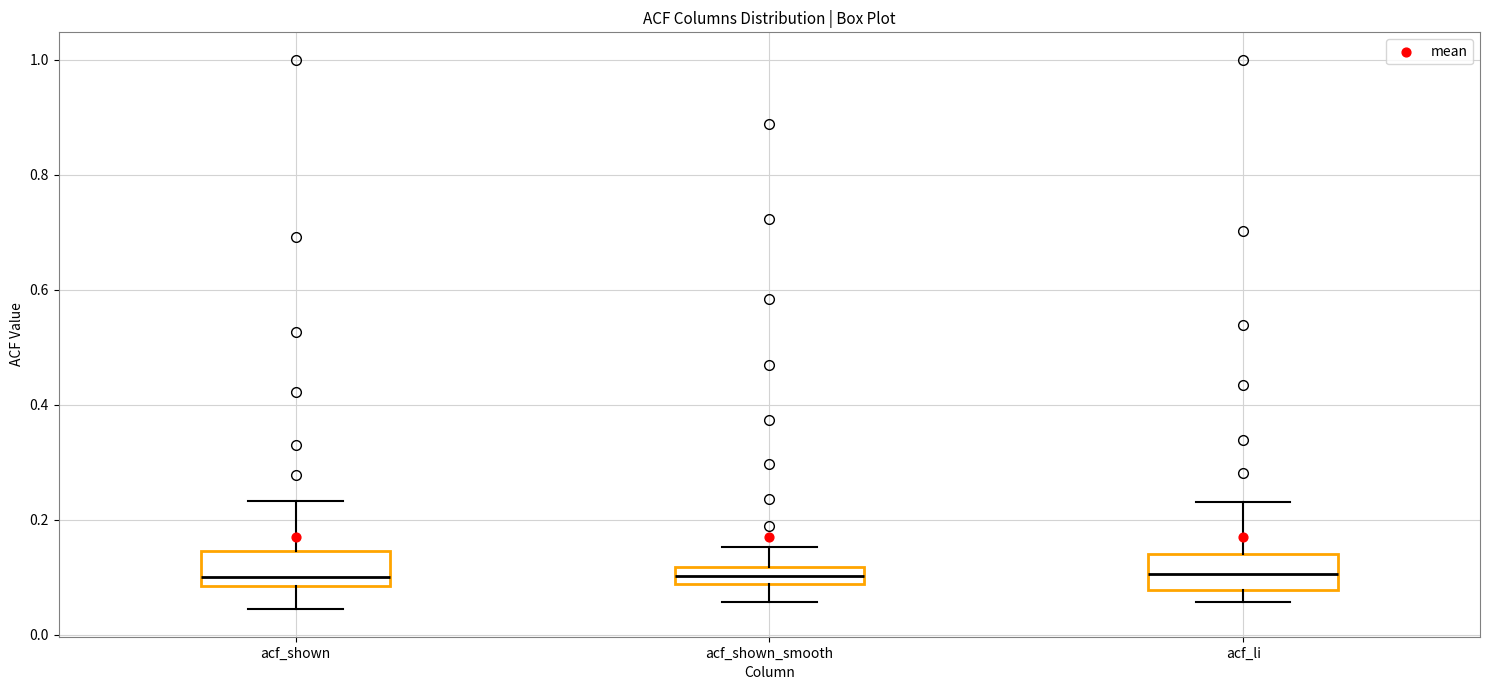

Reading left to right, transcribe this box plot: for each box, give where its median line is, the range the box spans, and where its two whiskers end, as read against the y-axis. The values are not printed on the chart, so give them approximately, as read against the axis.

acf_shown: median 0.10, box 0.08 to 0.14, whiskers 0.04 to 0.24
acf_shown_smooth: median 0.10, box 0.08 to 0.12, whiskers 0.06 to 0.16
acf_li: median 0.10, box 0.08 to 0.14, whiskers 0.06 to 0.24